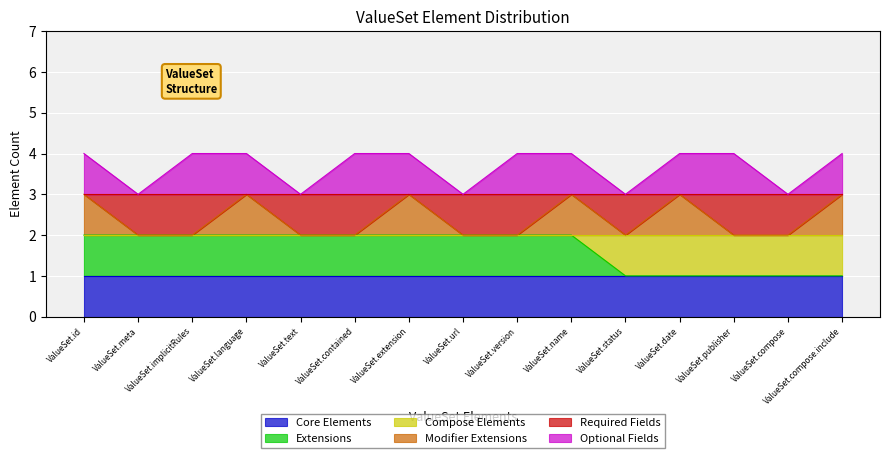

Is it true that Core Elements equals 1 at ValueSet.date?

True